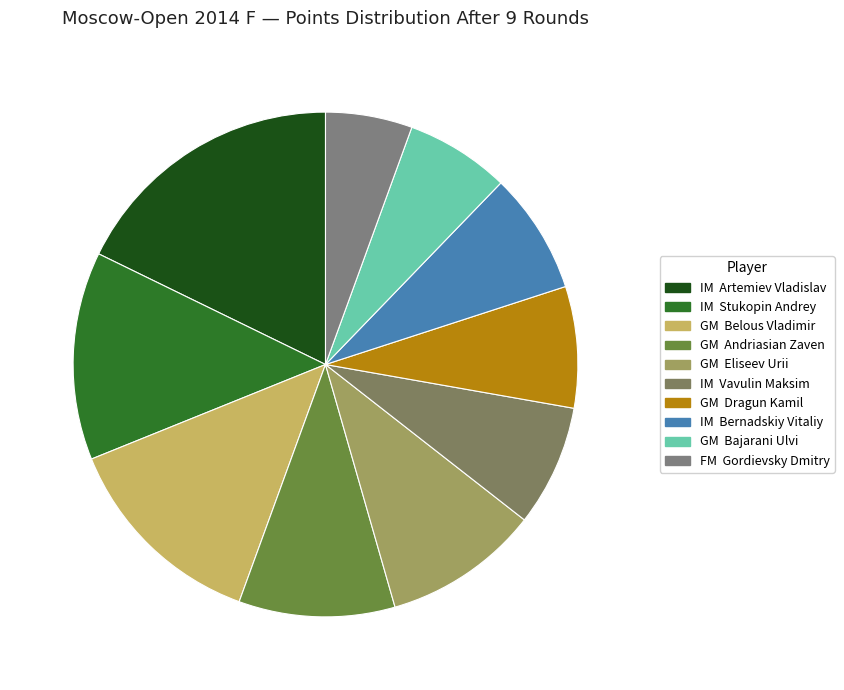

Which slice is the smallest?

FM Gordievsky Dmitry